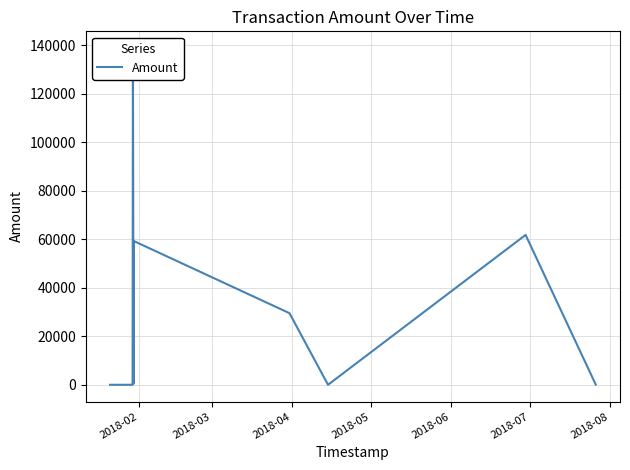

What is the value of the 9th point from the left?

501.1